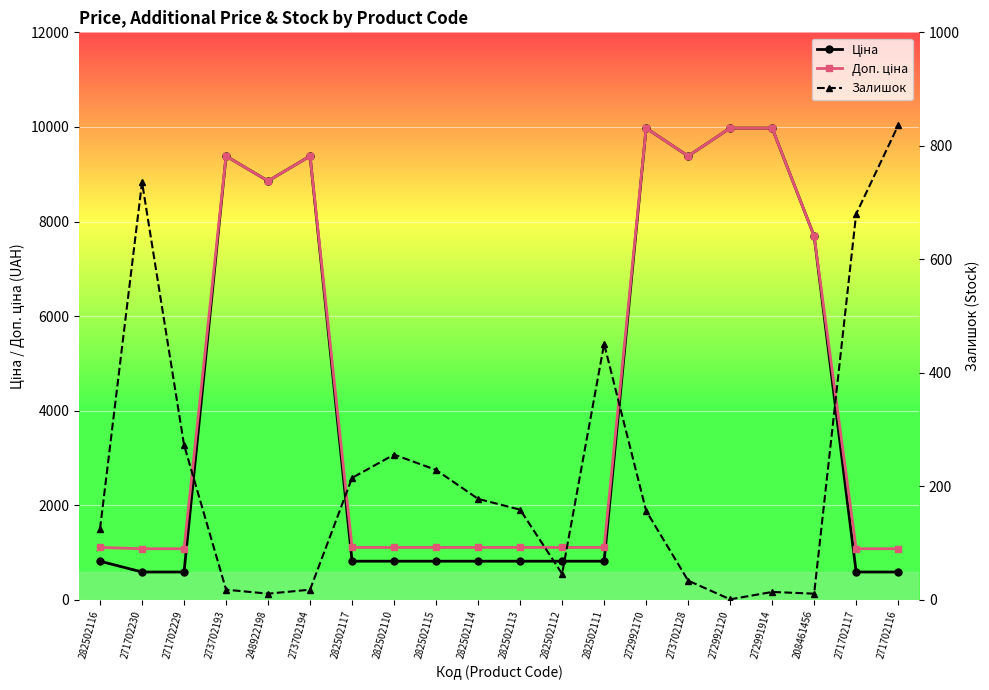

What is the label of the 19th point from the left?

271702117